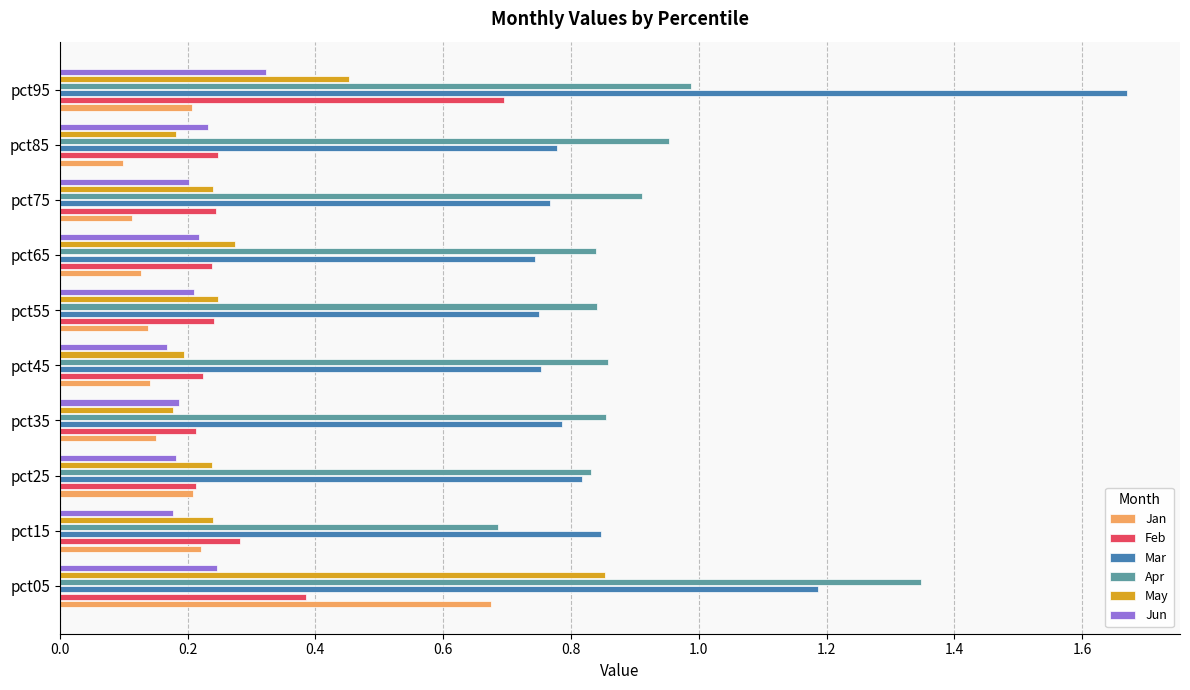

What is the sum of all Feb values?

3.0